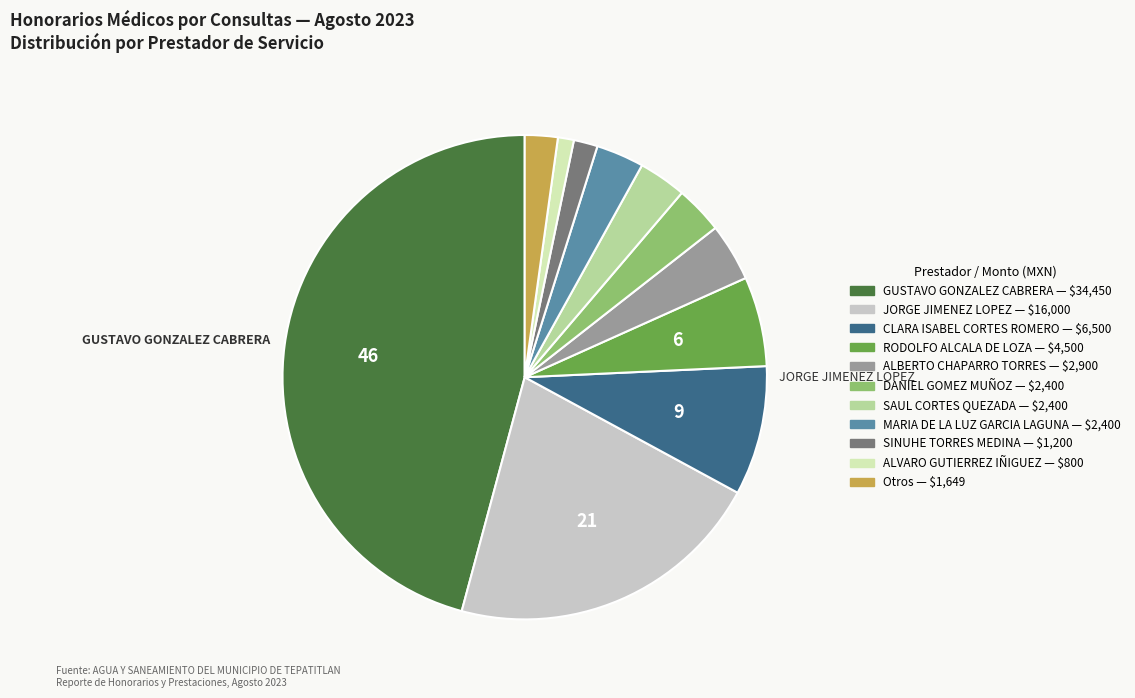

Is there any slice that represents more than half of the pie?

No